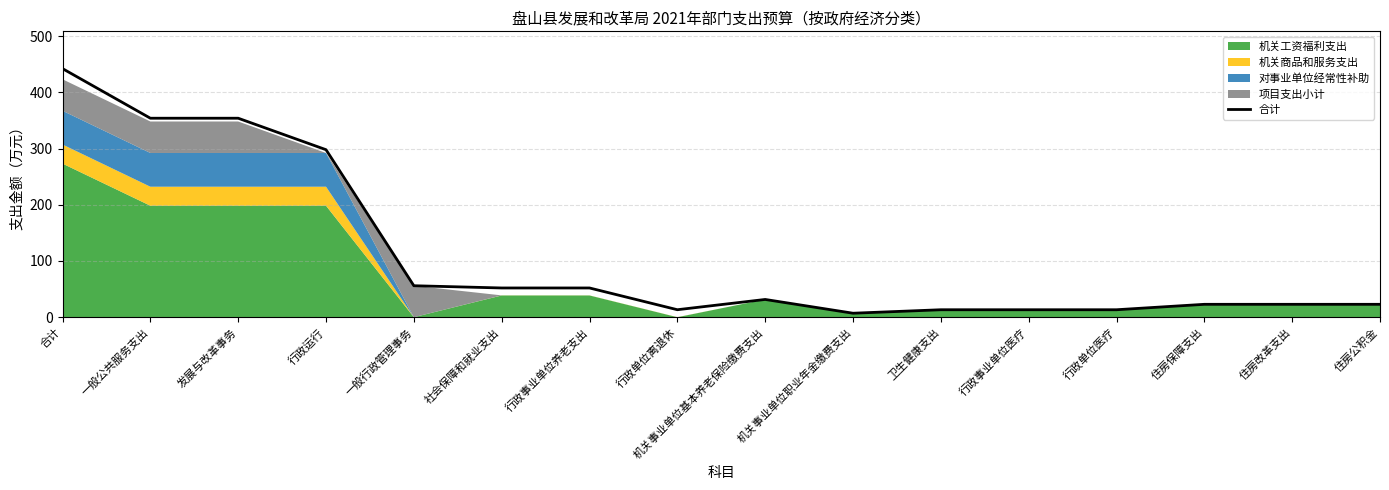

What is the approximate value at 行政事业单位养老支出?

52.0